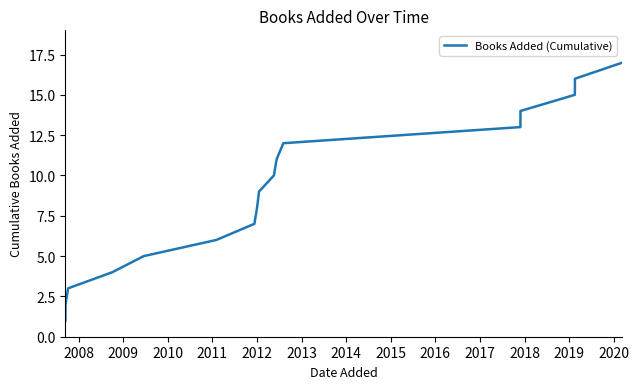

What is the greatest value displayed?

17